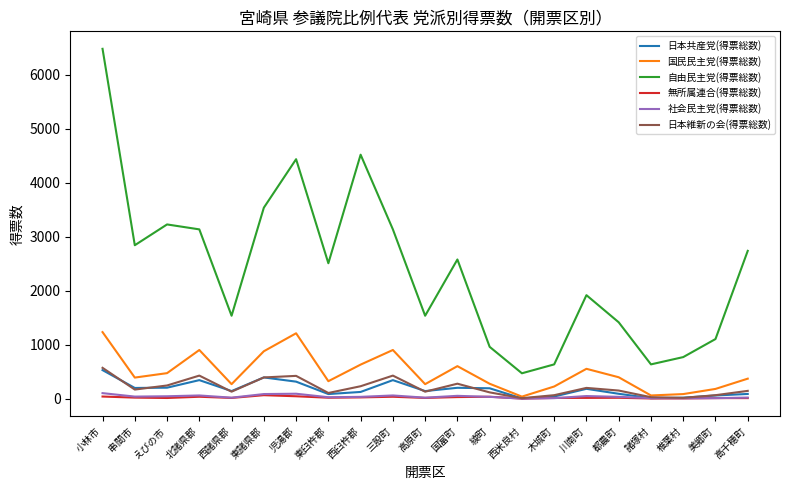

What is the lowest value of the 日本維新の会(得票総数) series?

9.0